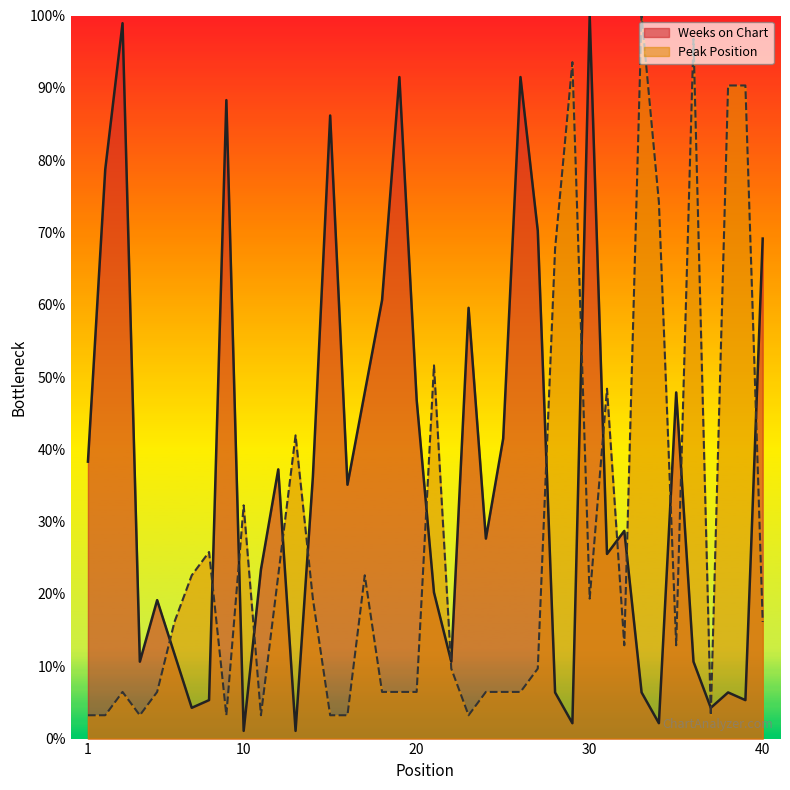

How many interior local peaks does the Peak Position series have?

10